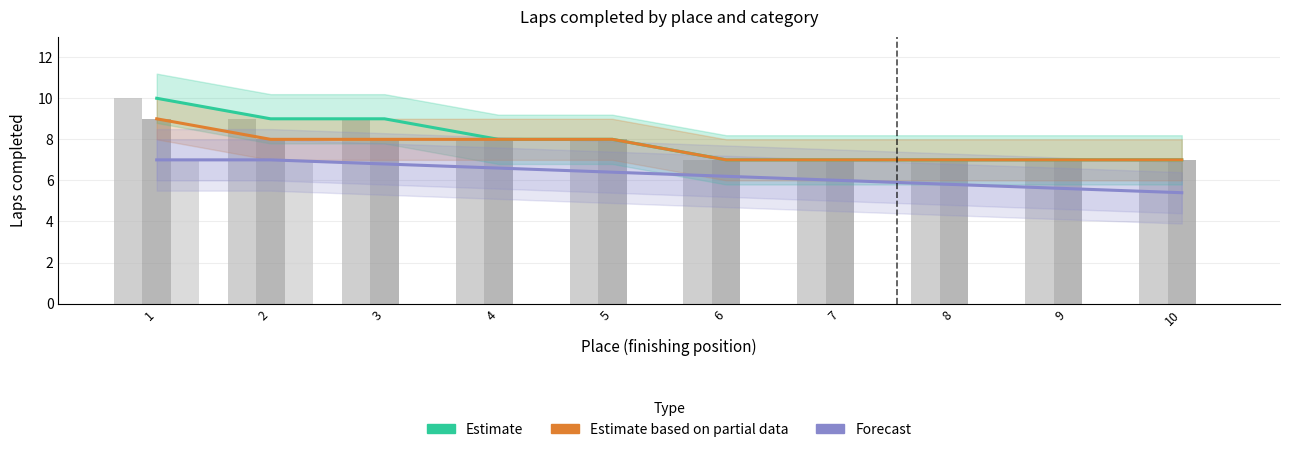

What is the value of the Estimate based on partial data bar at the 9th from the left?

7.0